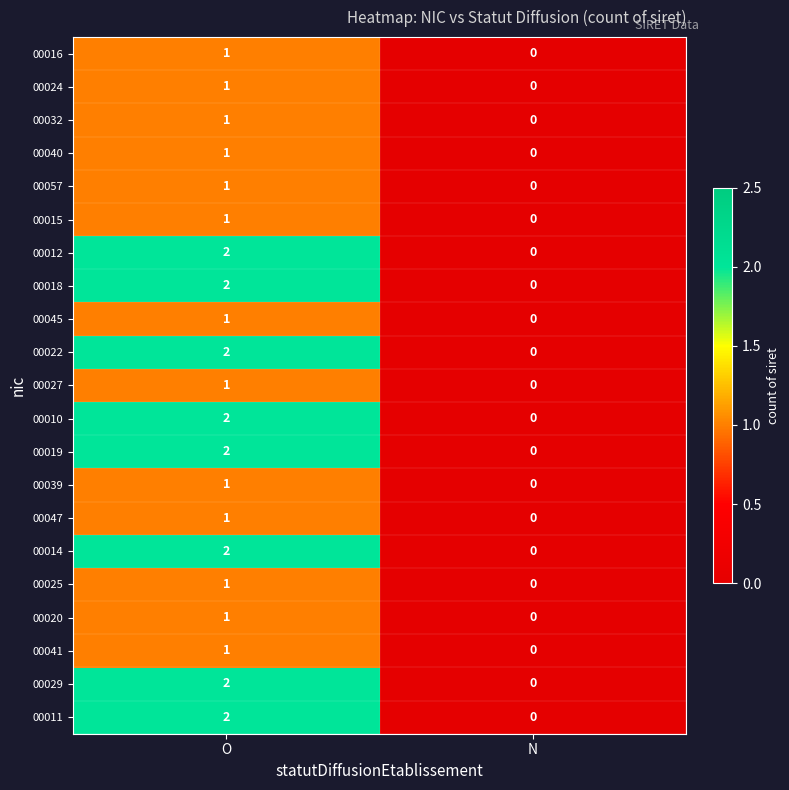

At which category is the sum across all series the highest?

O